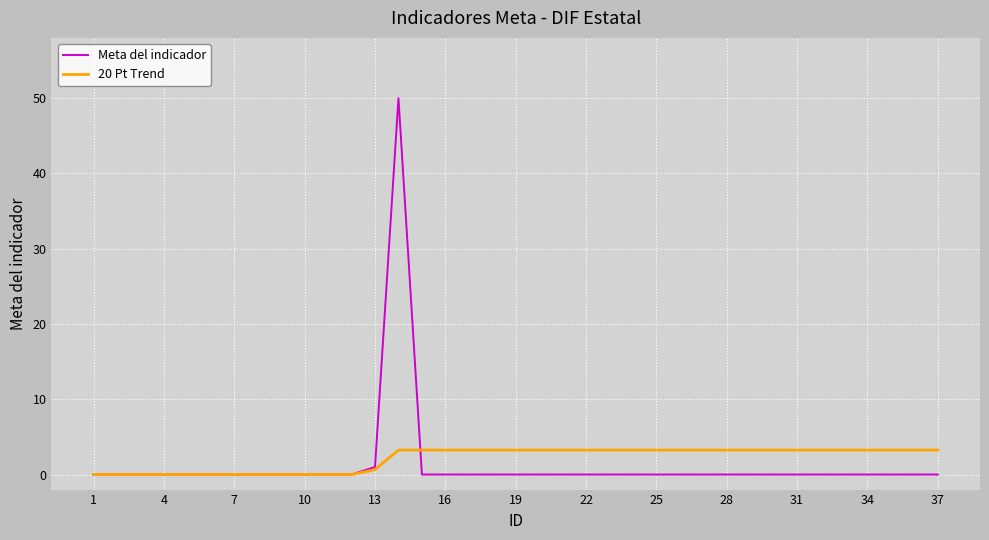

How many distinct data groups are displayed?

2